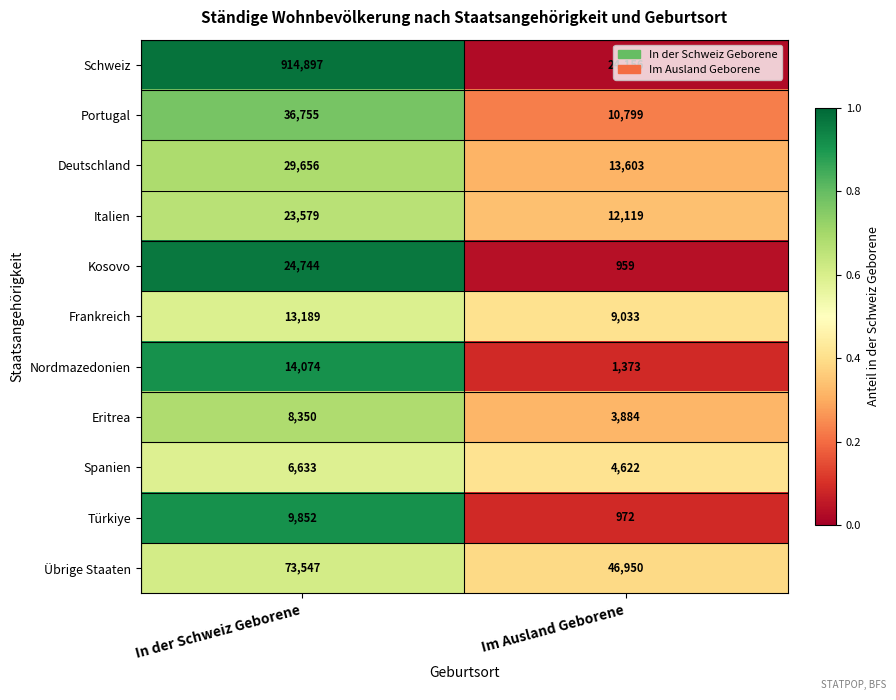

At which category does the chart reach its minimum across all series?

Im Ausland Geborene